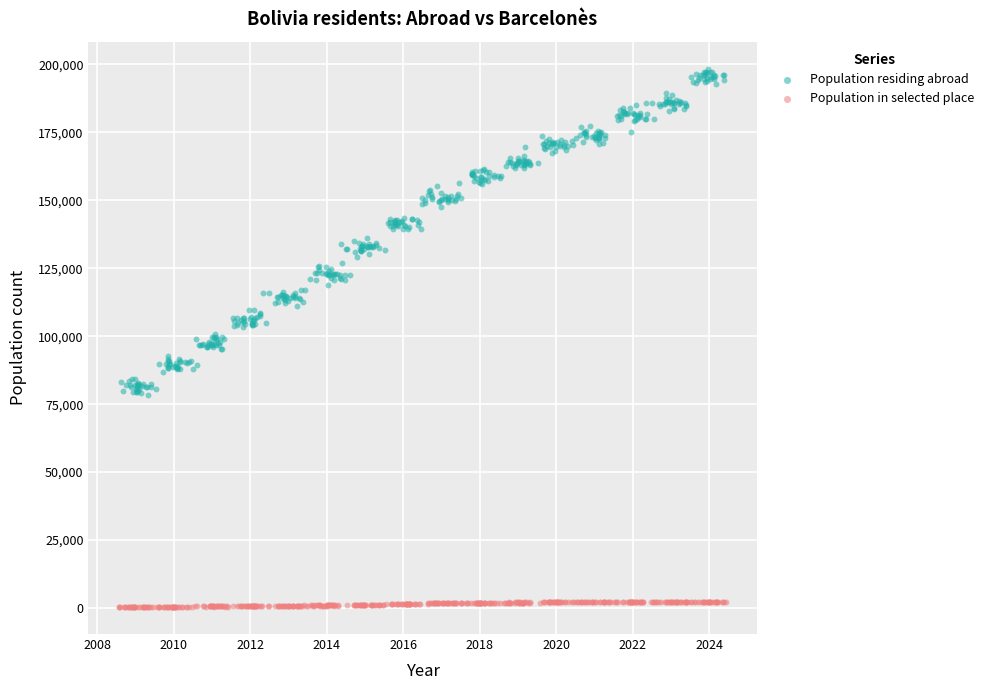

Which series reaches the minimum Y coordinate?

Population in selected place